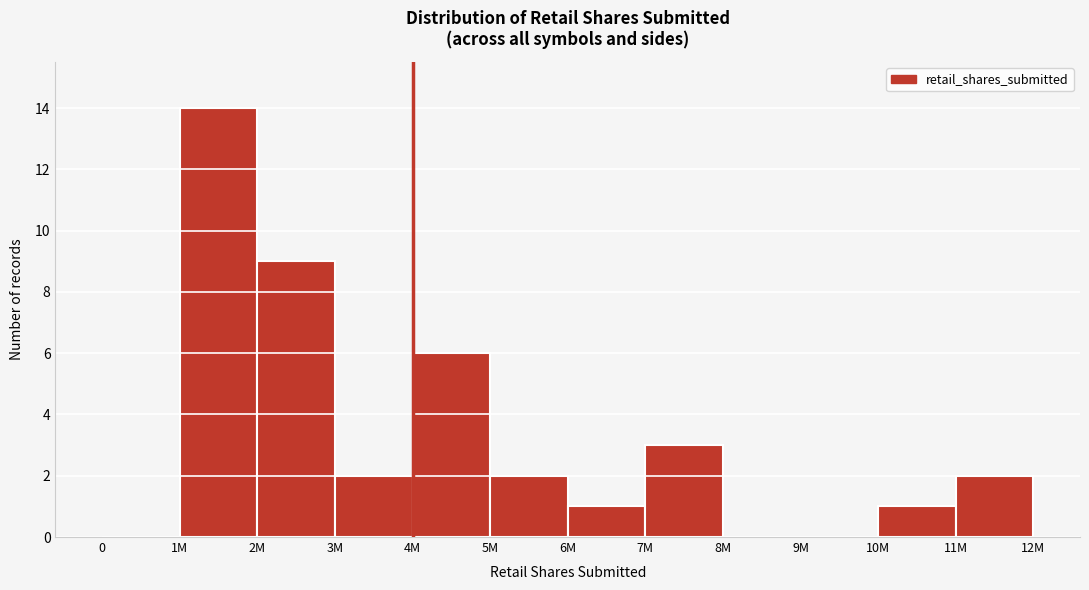

Reading left to right, extract all data points from this chart.

0=0	1M=14	2M=9	3M=2	4M=6	5M=2	6M=1	7M=3	8M=0	9M=0	10M=1	11M=2